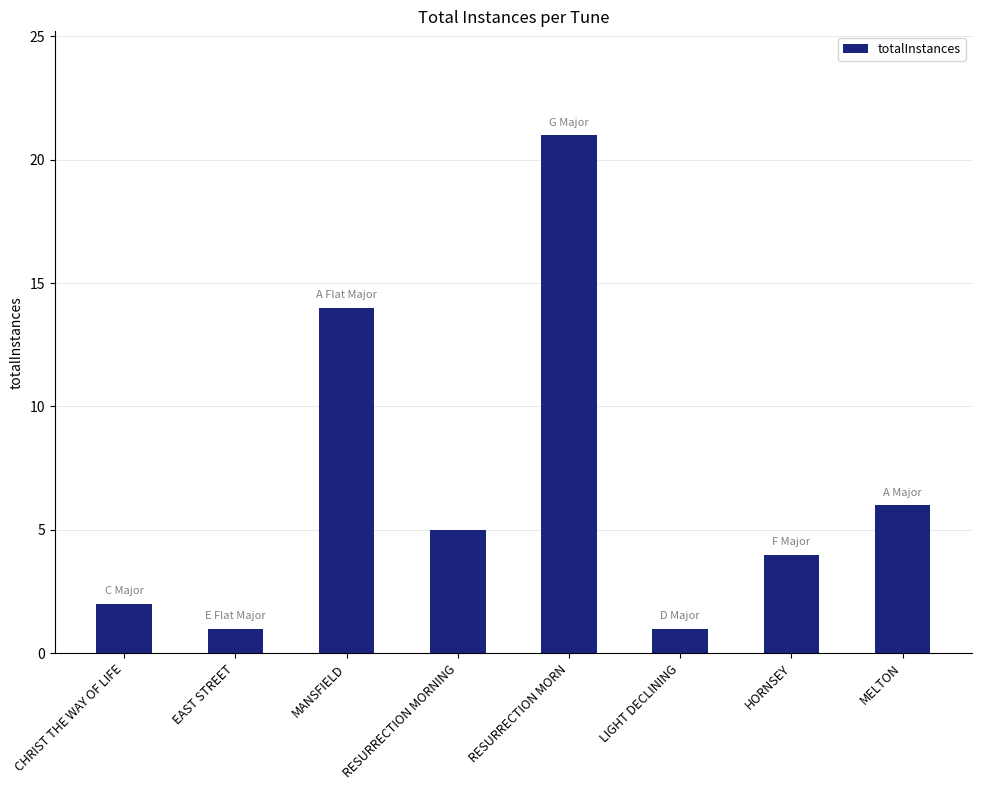

Are the bars grouped side by side (vs. stacked)?

No